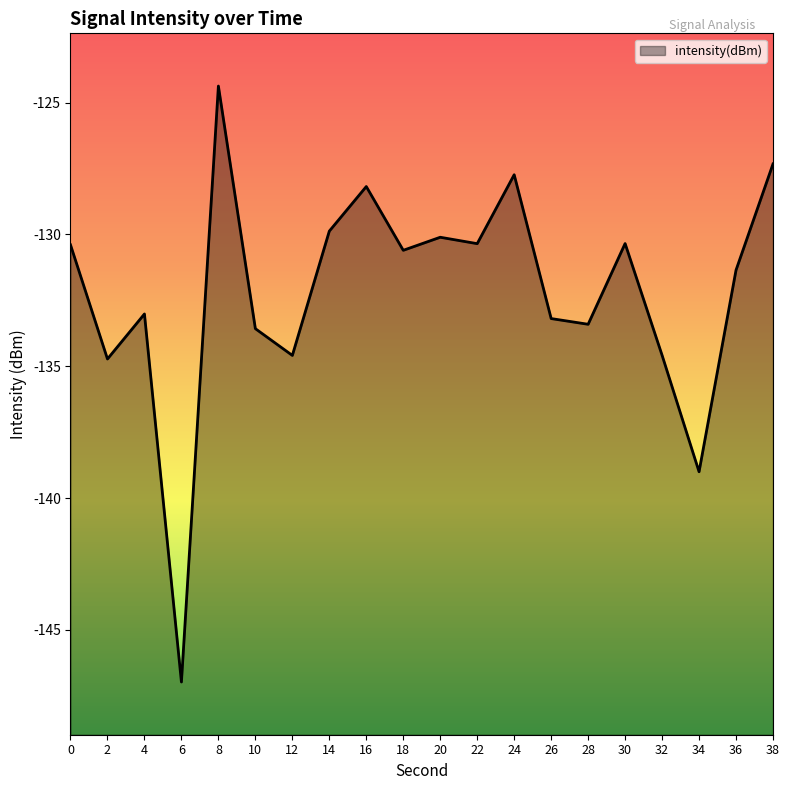

Where is the data nearest to the value -135?

2